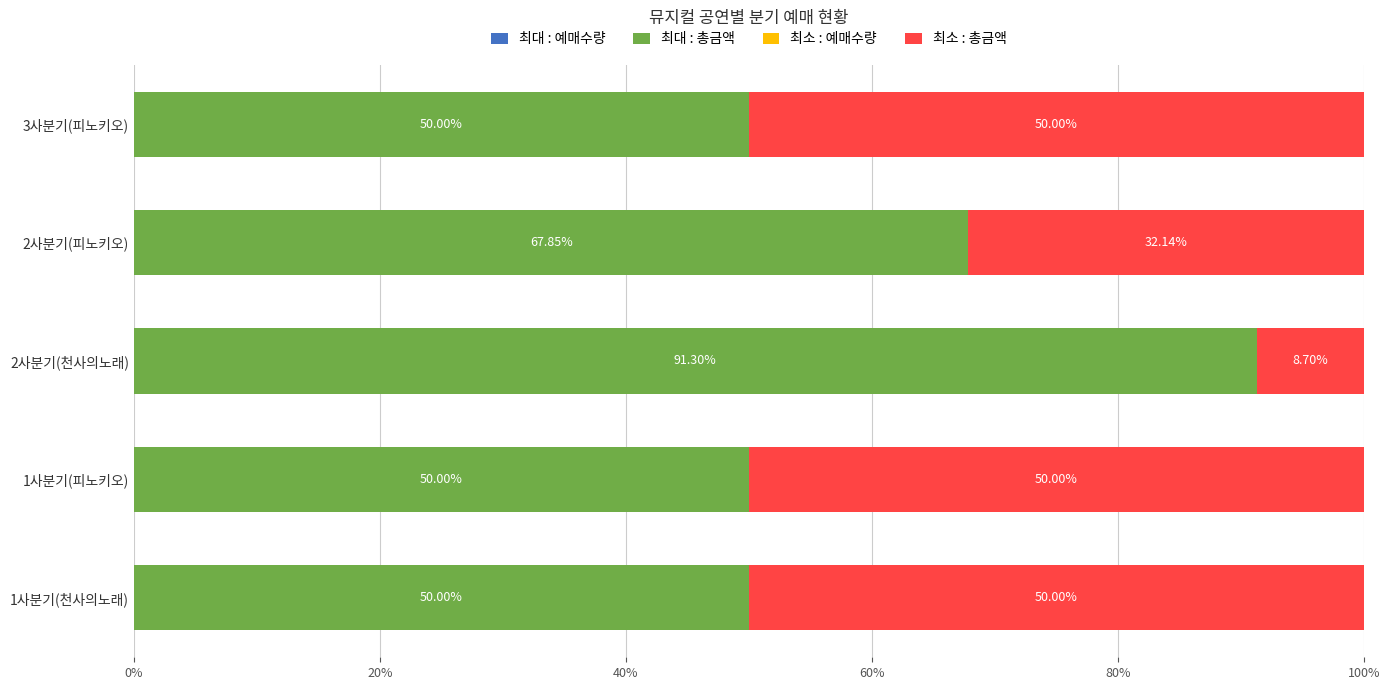

How many categories are shown in the chart?

5